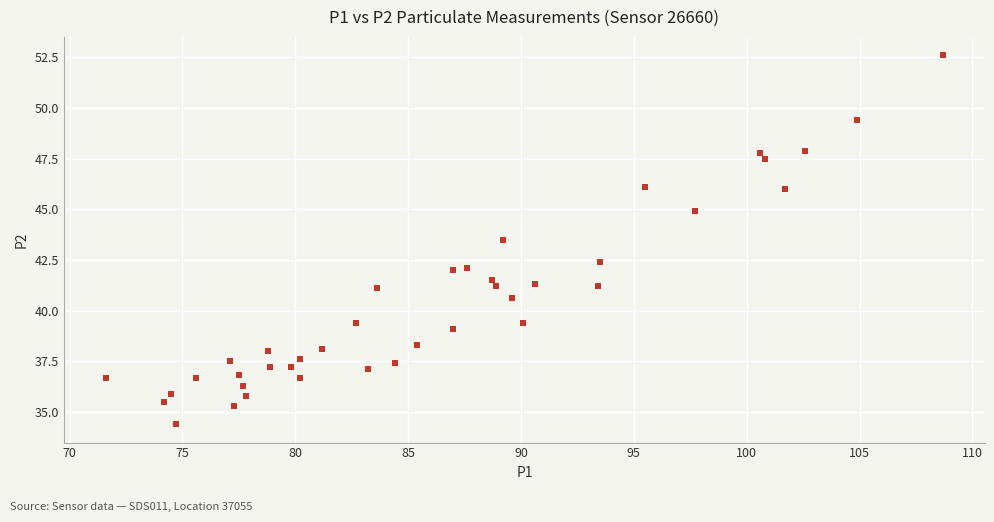

What is the range of X values (max minus min)?

37.1